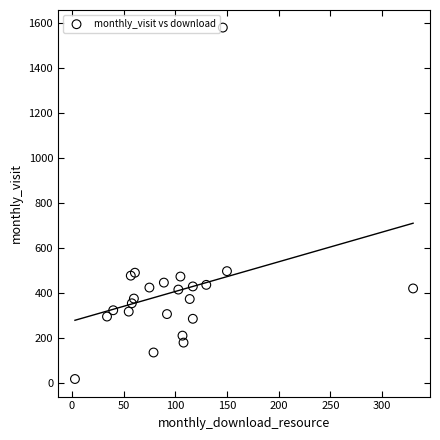

What is the range of X values (max minus min)?

327